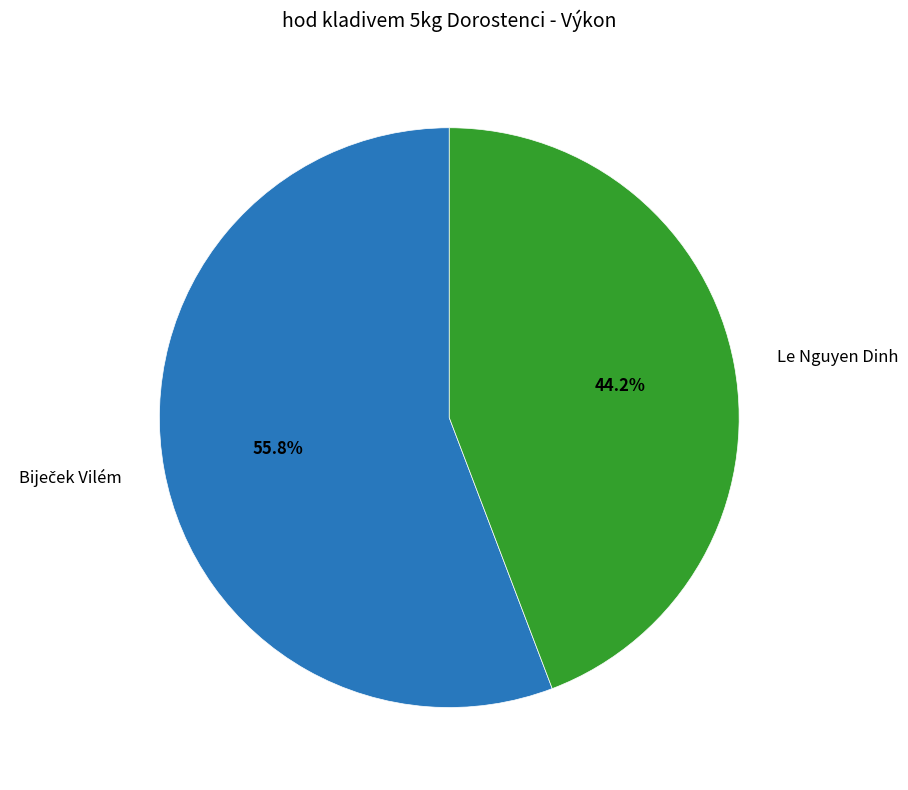

What portion of the pie excludes Le Nguyen Dinh?

55.8%